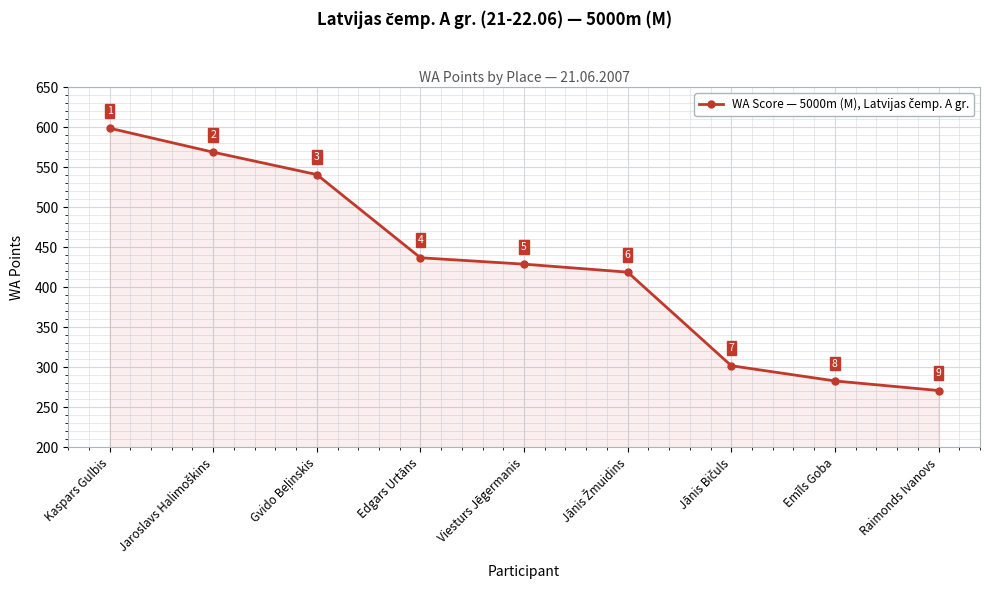

Does the chart display data point markers on the line(s)?

Yes